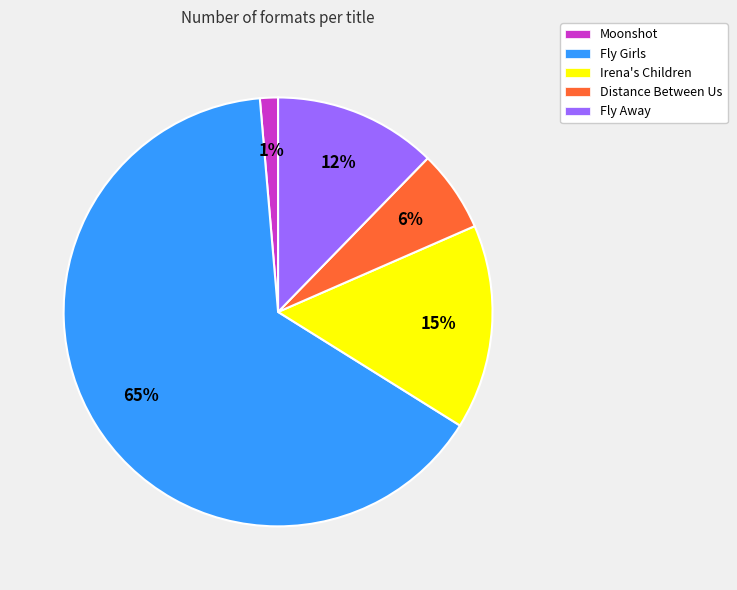

Which slice is the smallest?

Moonshot